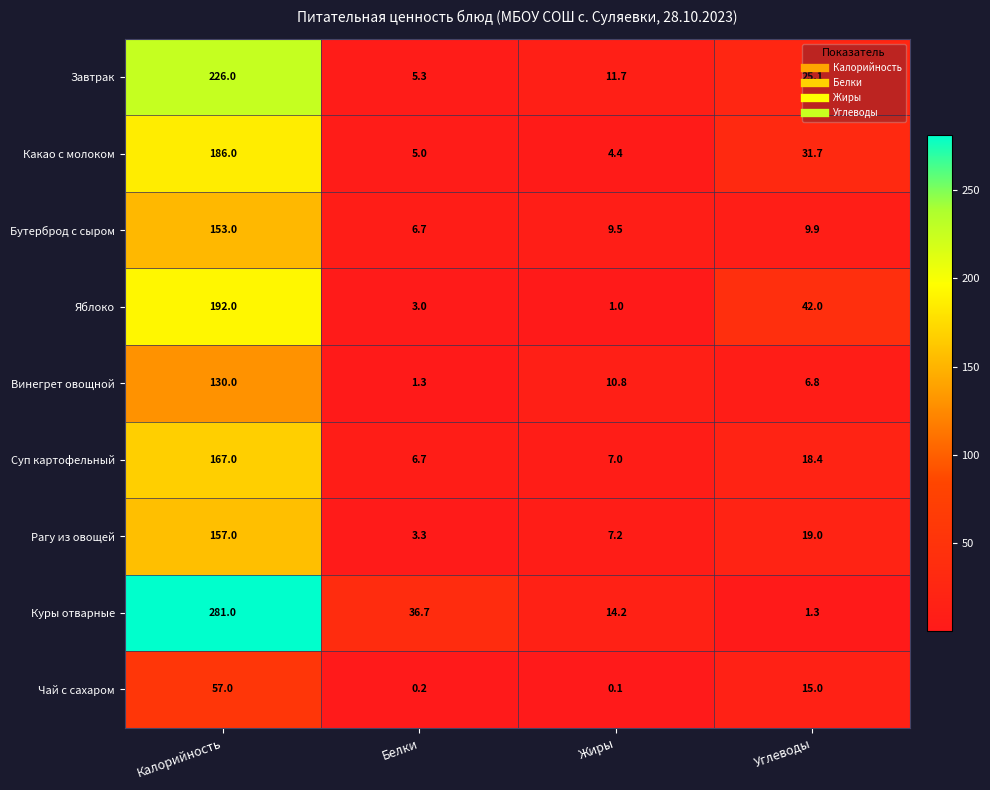

What is the difference between the maximum and minimum values in the Чай с сахаром series?

56.9